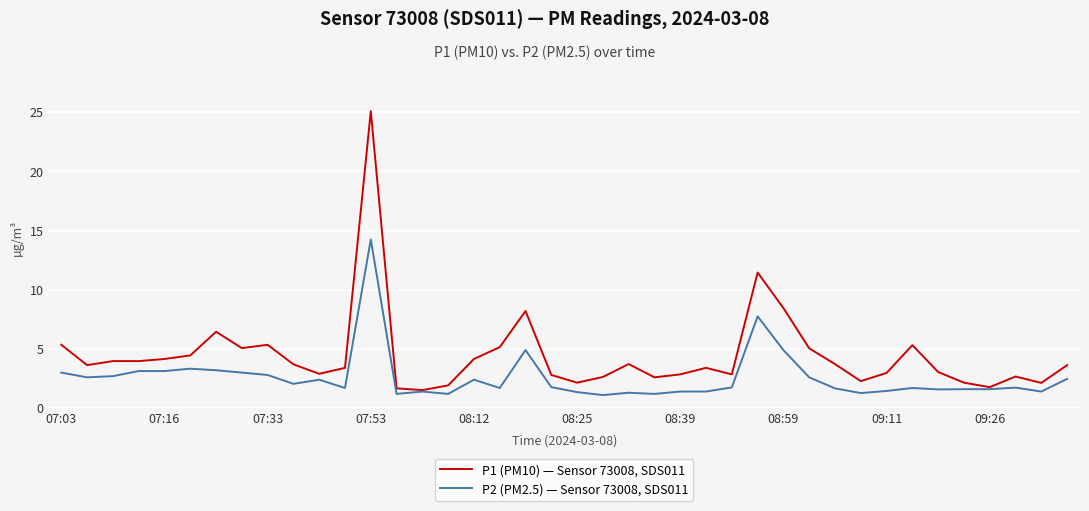

How many lines are shown in the chart?

2